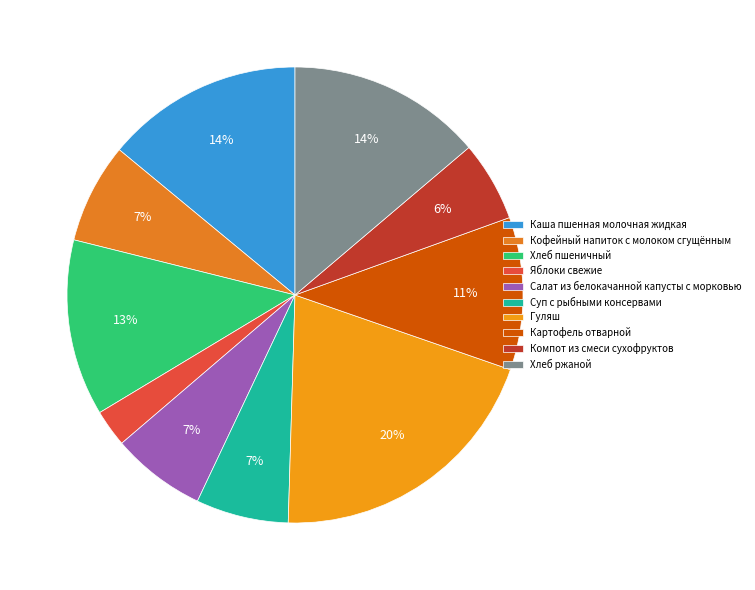

Is Компот из смеси сухофруктов the majority of the pie?

No